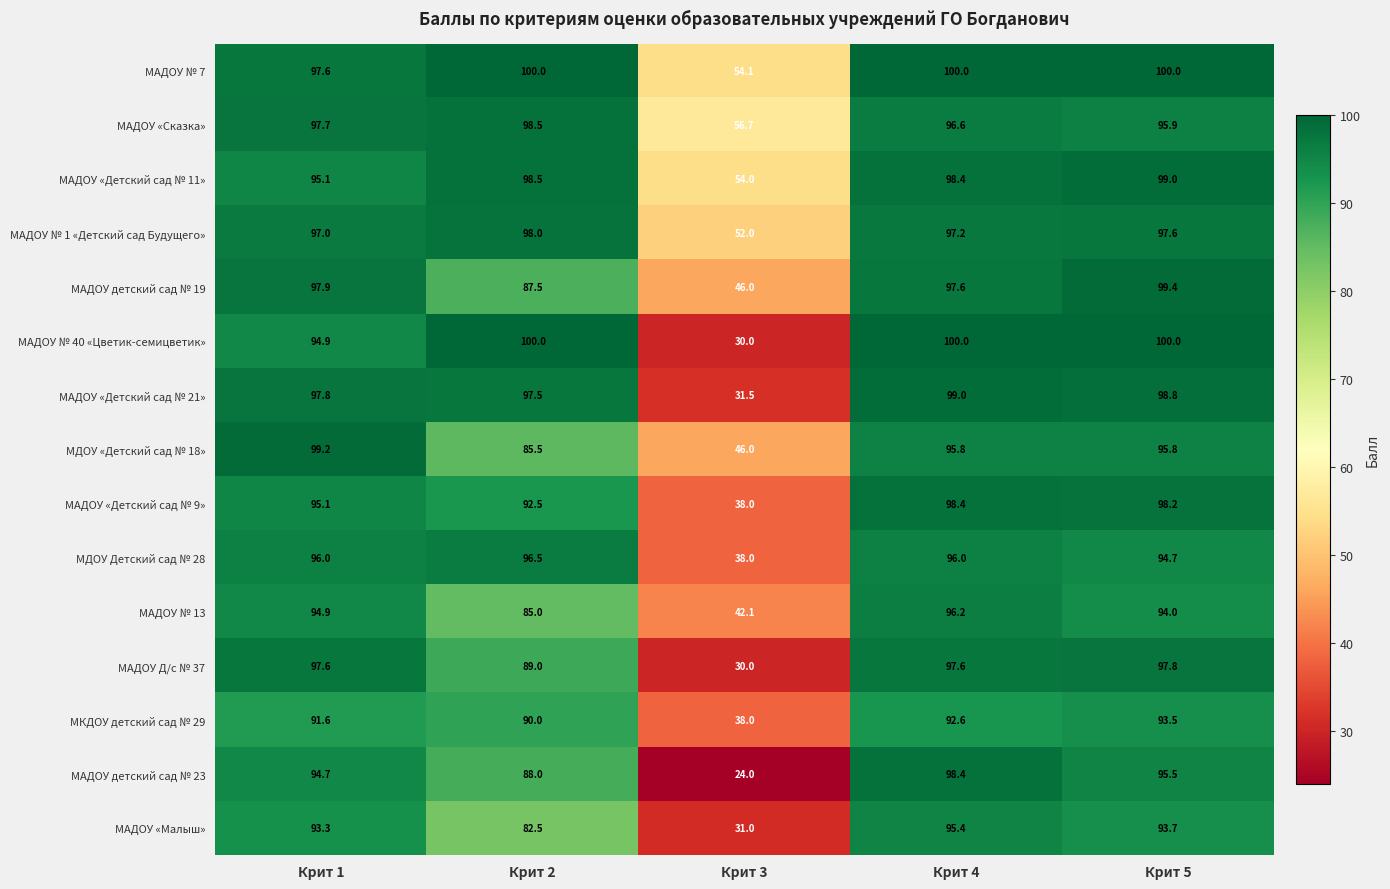

Between Крит 1 and Крит 4, which series saw the biggest shift?

МАДОУ № 40 «Цветик-семицветик»